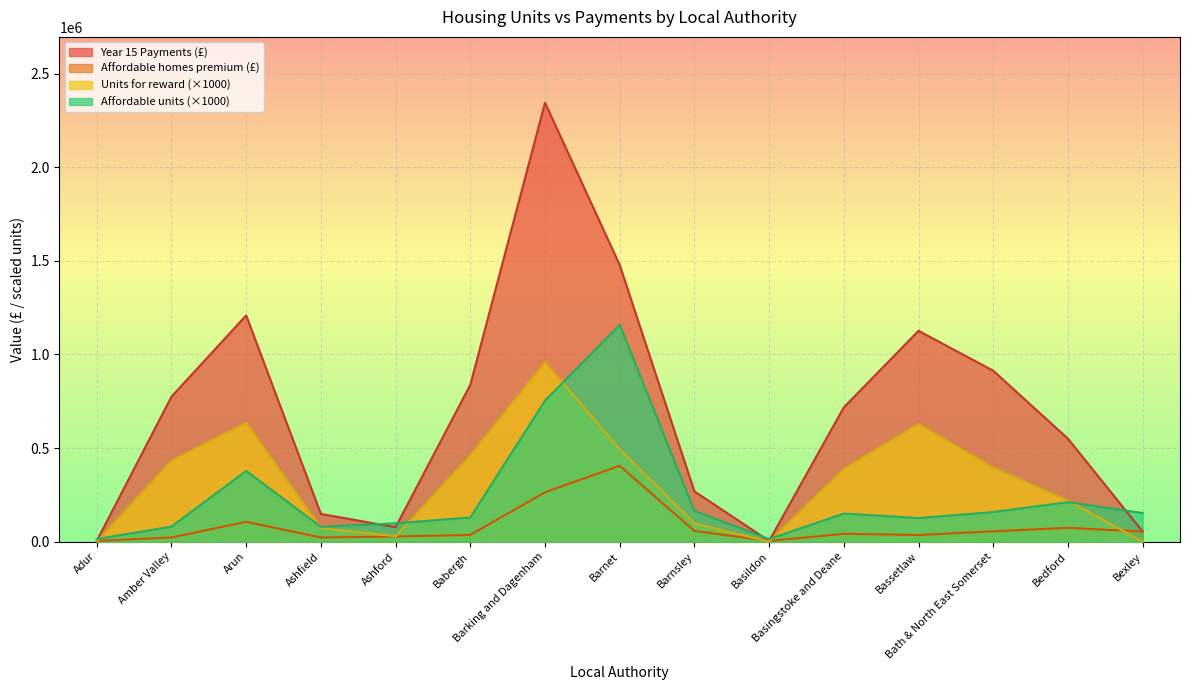

What is the spread (max minus min) of values at Bedford?

476222.6